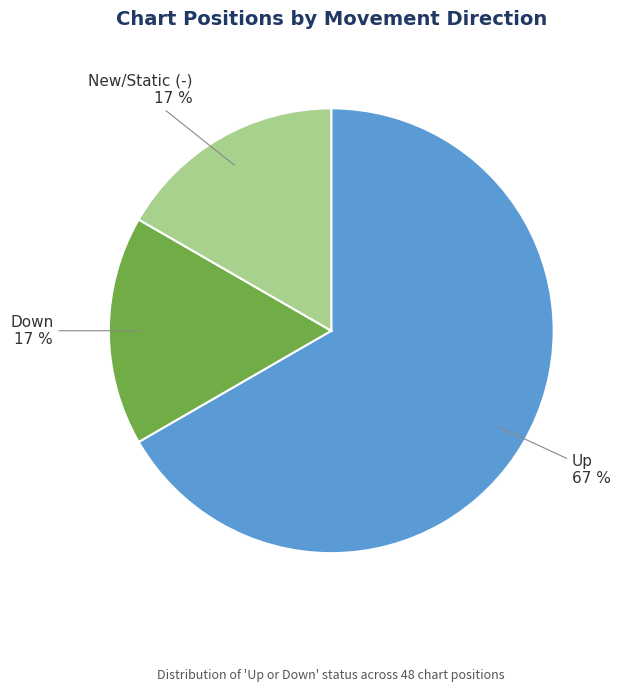

Which has a higher value, Up or Down?

Up